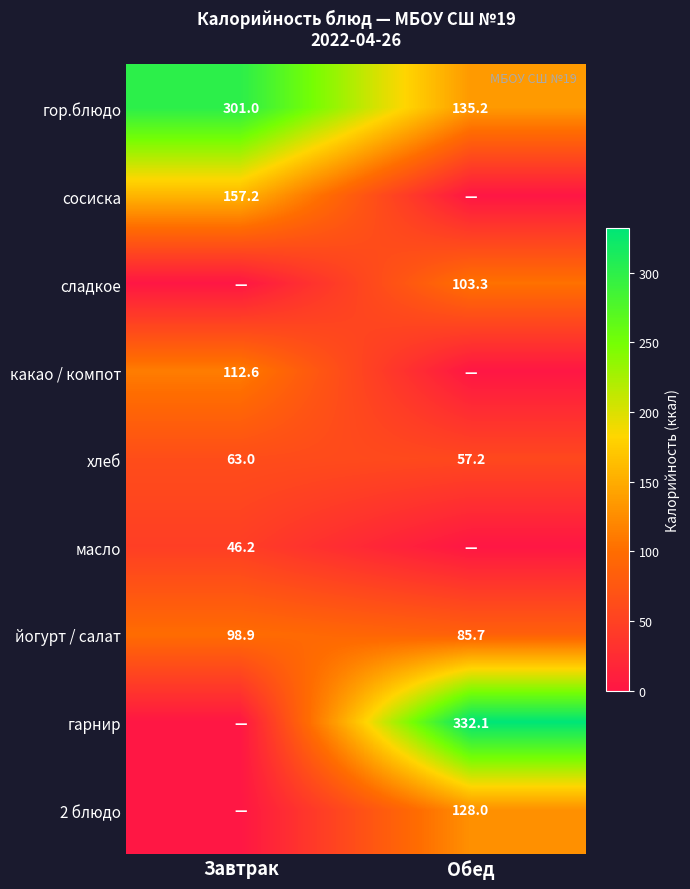

What is the approximate value of хлеб at Обед?

57.2